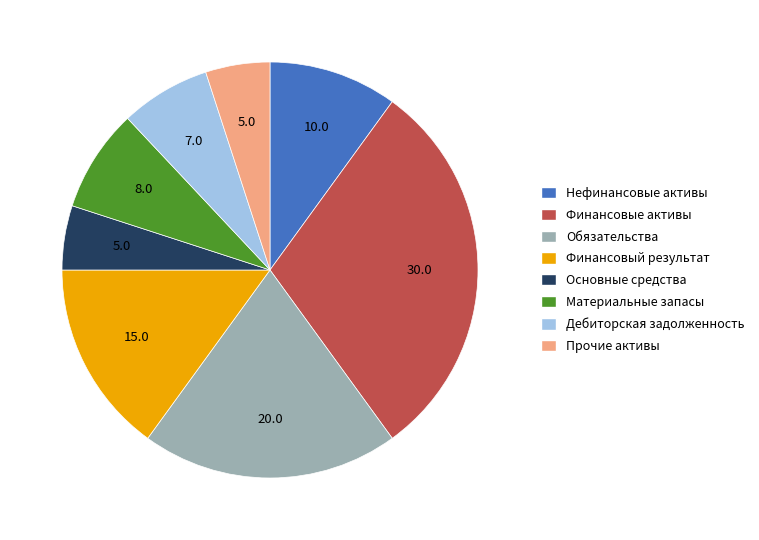

Is the sum of Прочие активы and Основные средства greater than half?

No